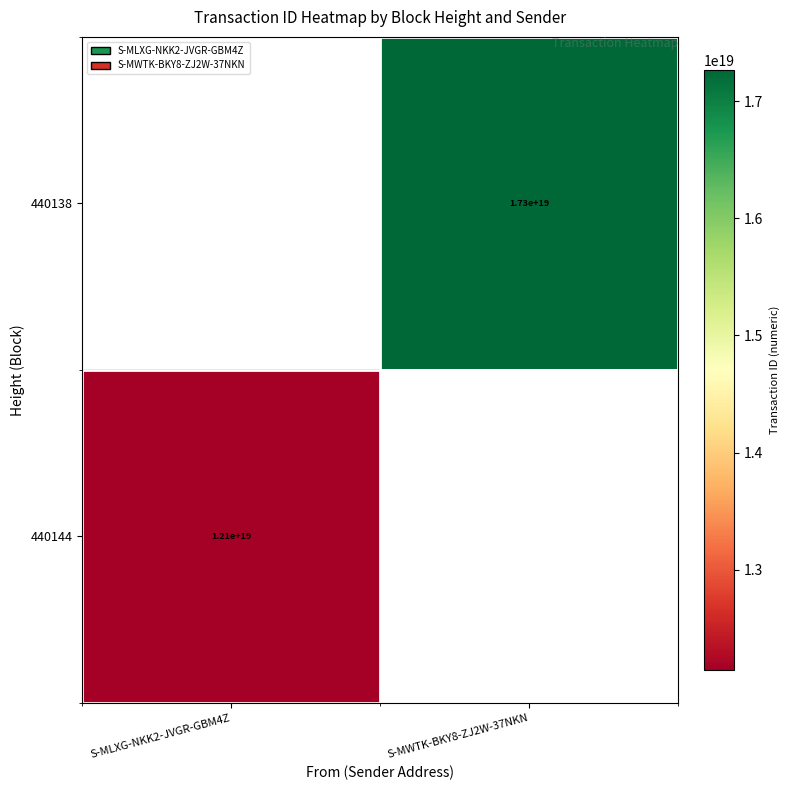

True or false: 440138 has a value of 17300000000000000000 at S-MWTK-BKY8-ZJ2W-37NKN.

True